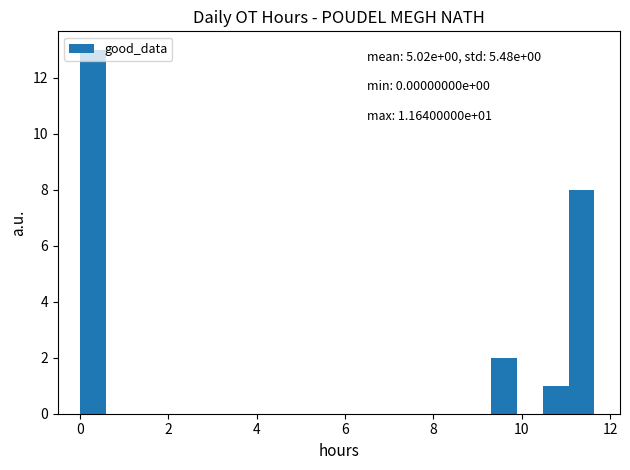

Read against the x-axis, roughly where is the centre of the tallest bar?

0.2